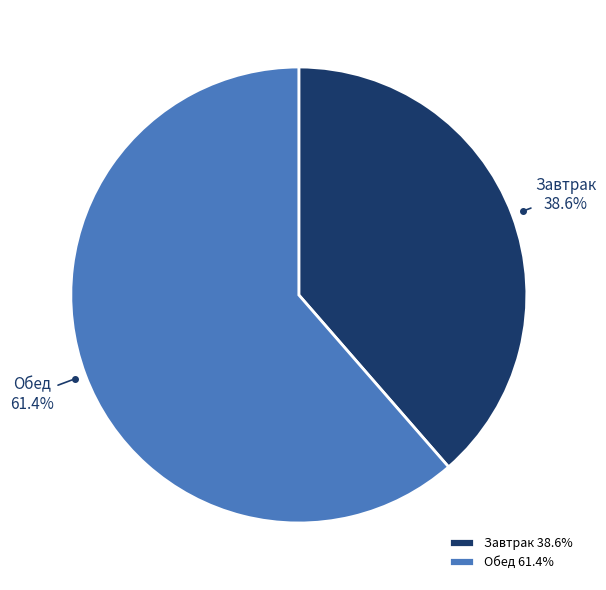

Which category has the biggest portion of the pie?

Обед